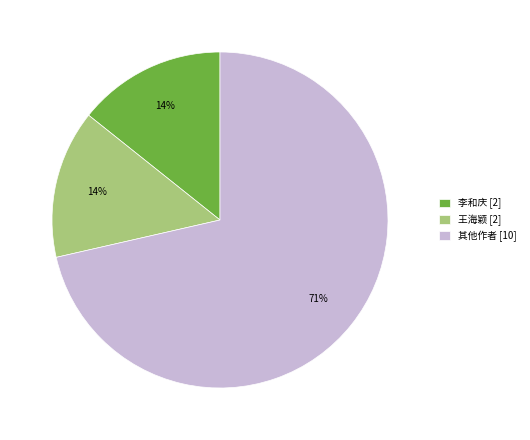

Which category has the biggest portion of the pie?

其他作者 [10]